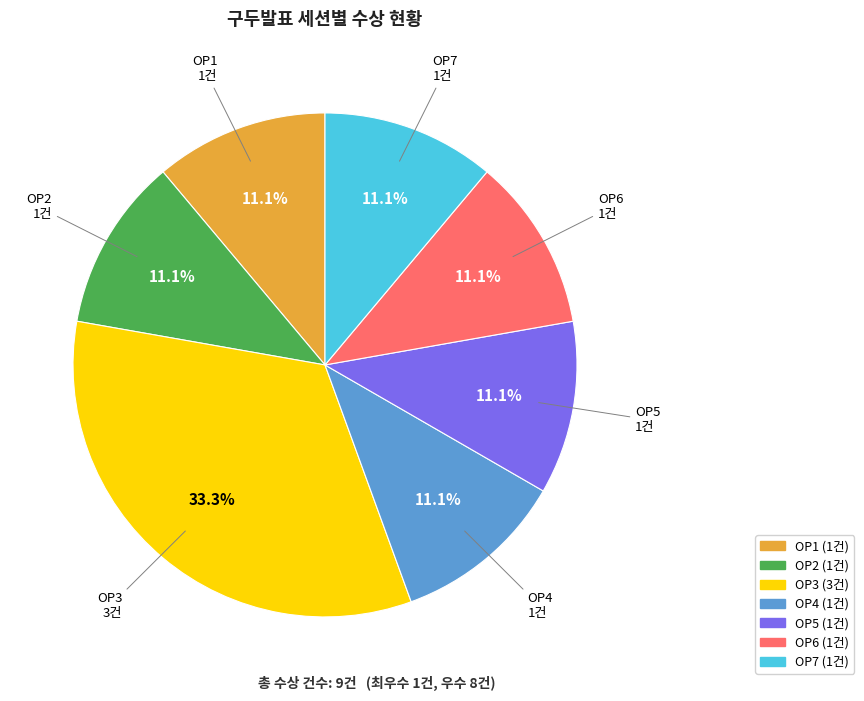

Count the number of slices in the pie.

7